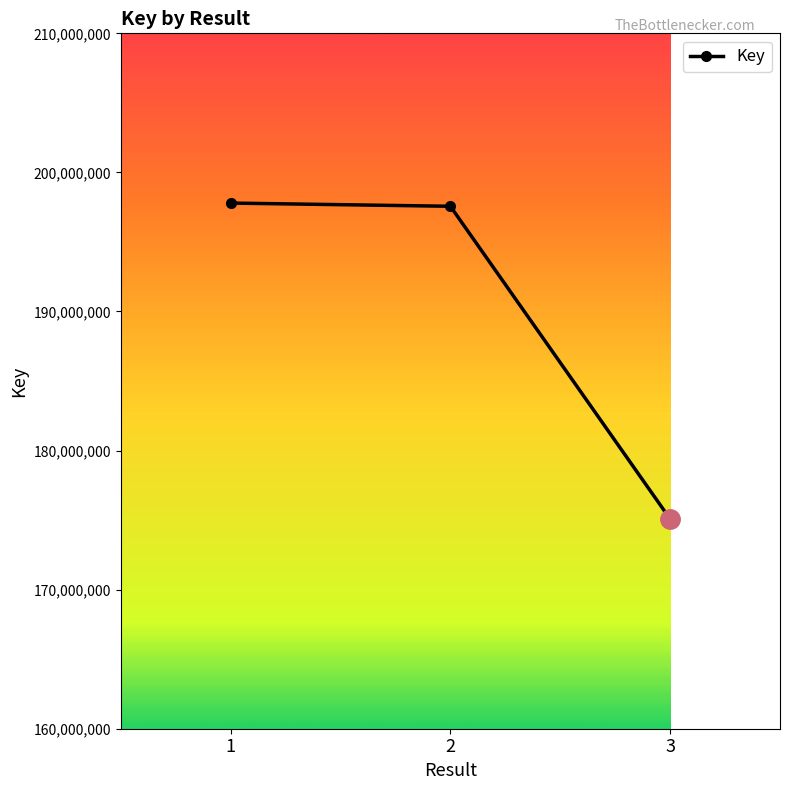

At which label does the data first exceed 197565492?

1